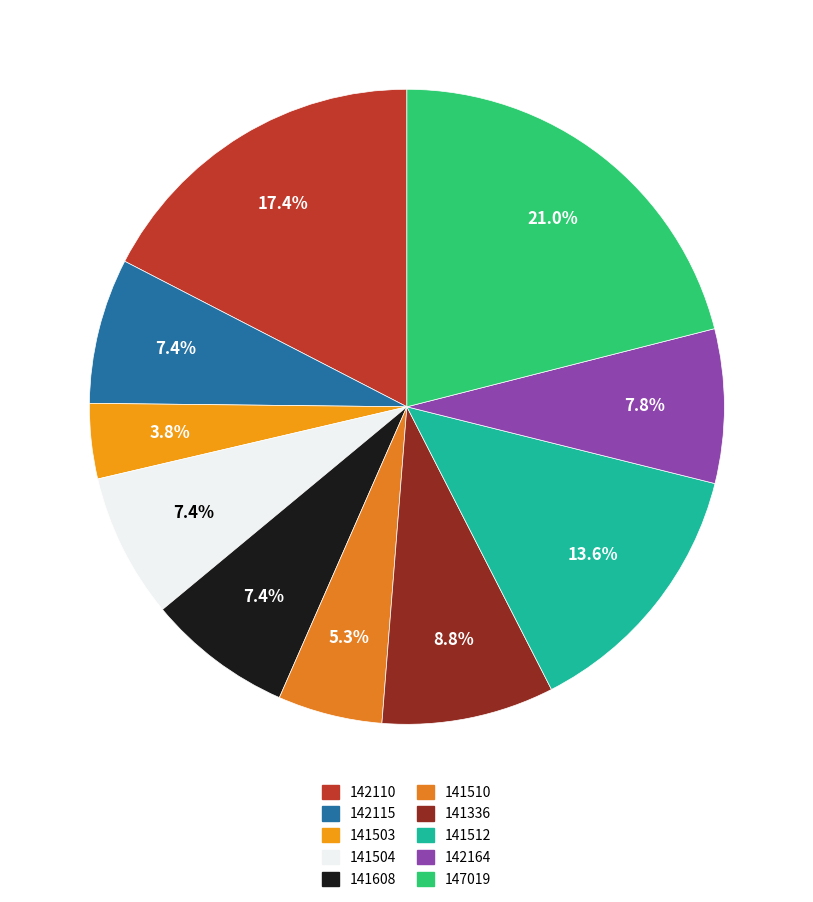

Is there a majority slice in this chart?

No